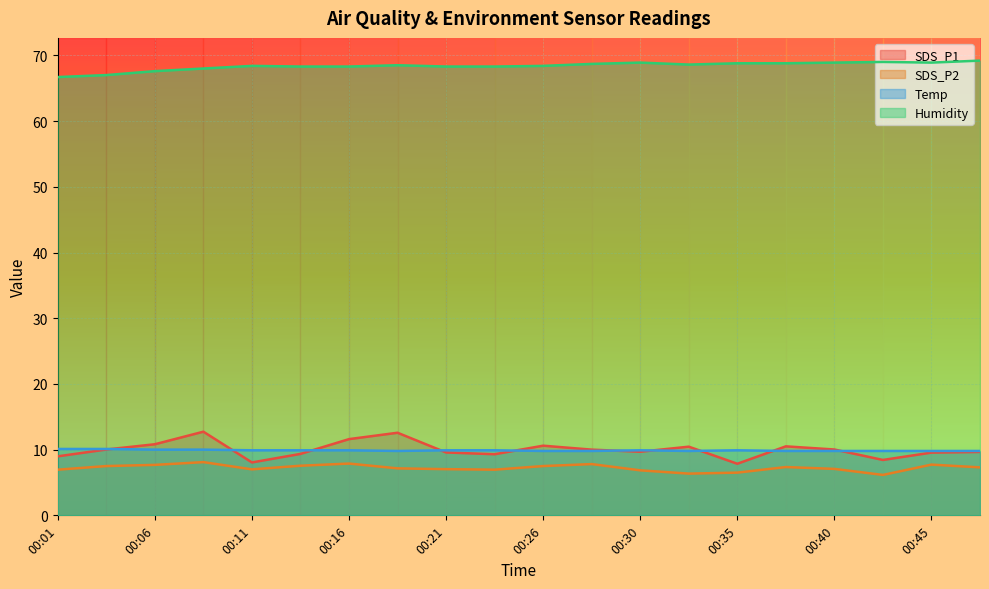

Which series has the largest total across all categories?

Humidity